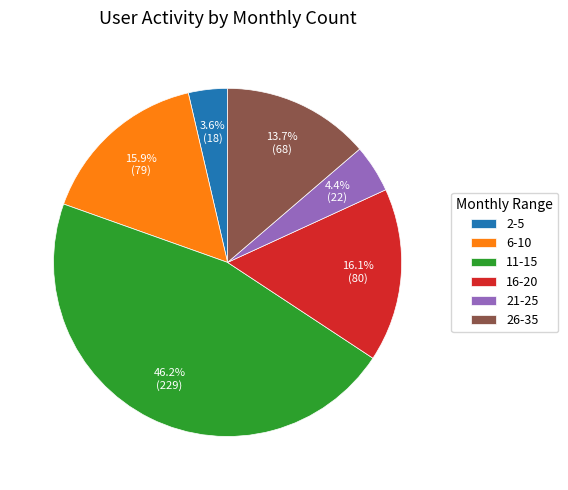

How many slices are in this pie chart?

6